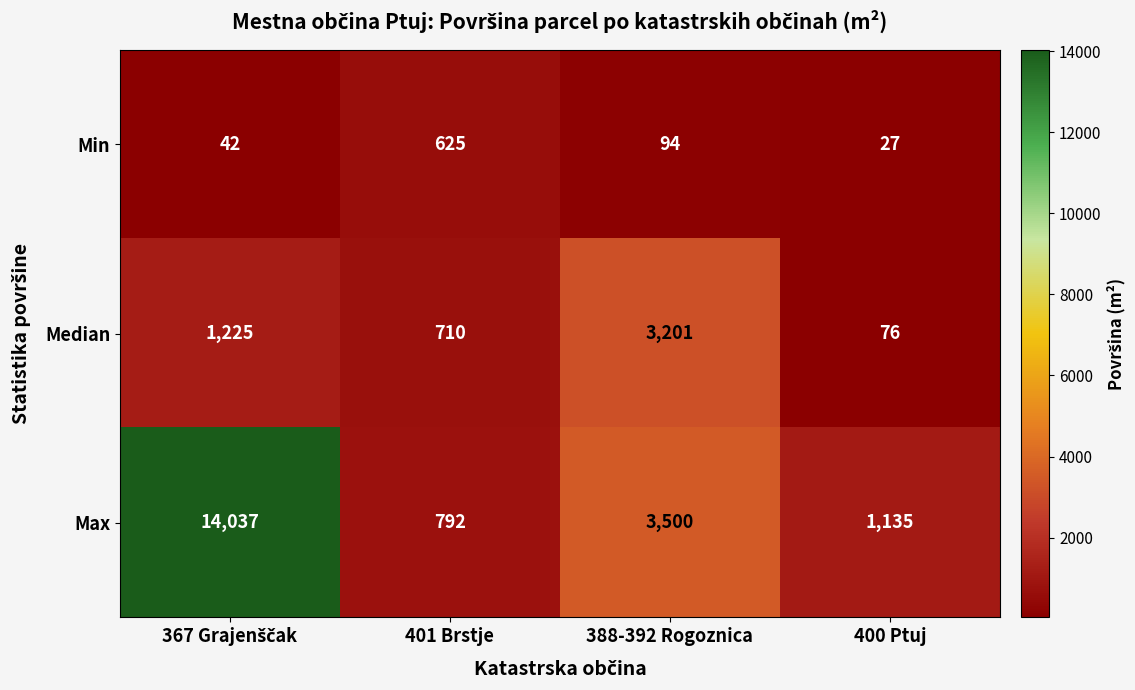

How many series are shown in this chart?

3